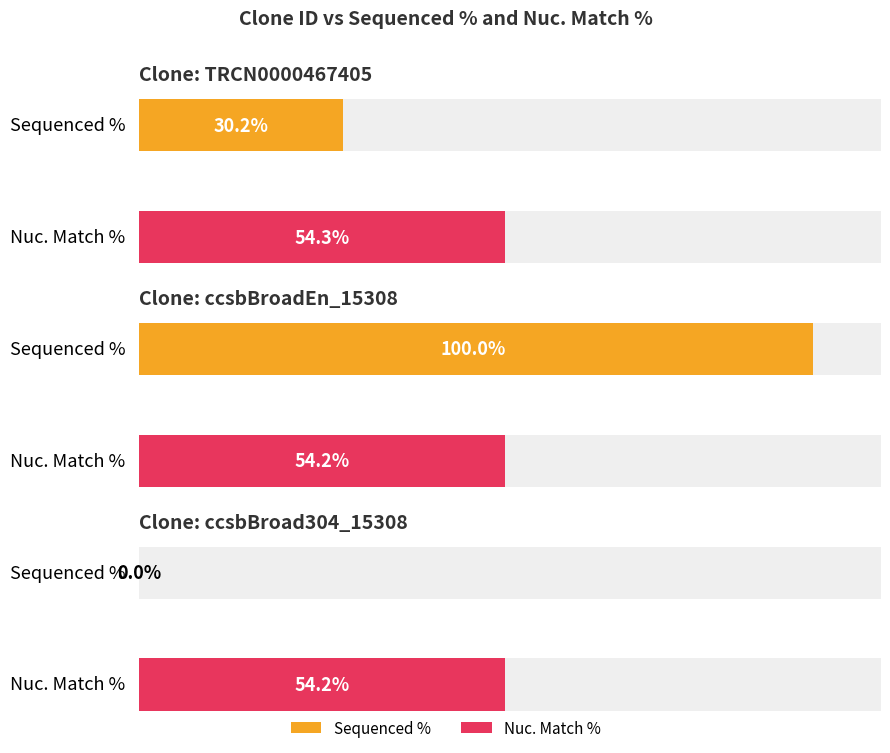

Count the Nuc. Match % values in the range 54 to 55.

3